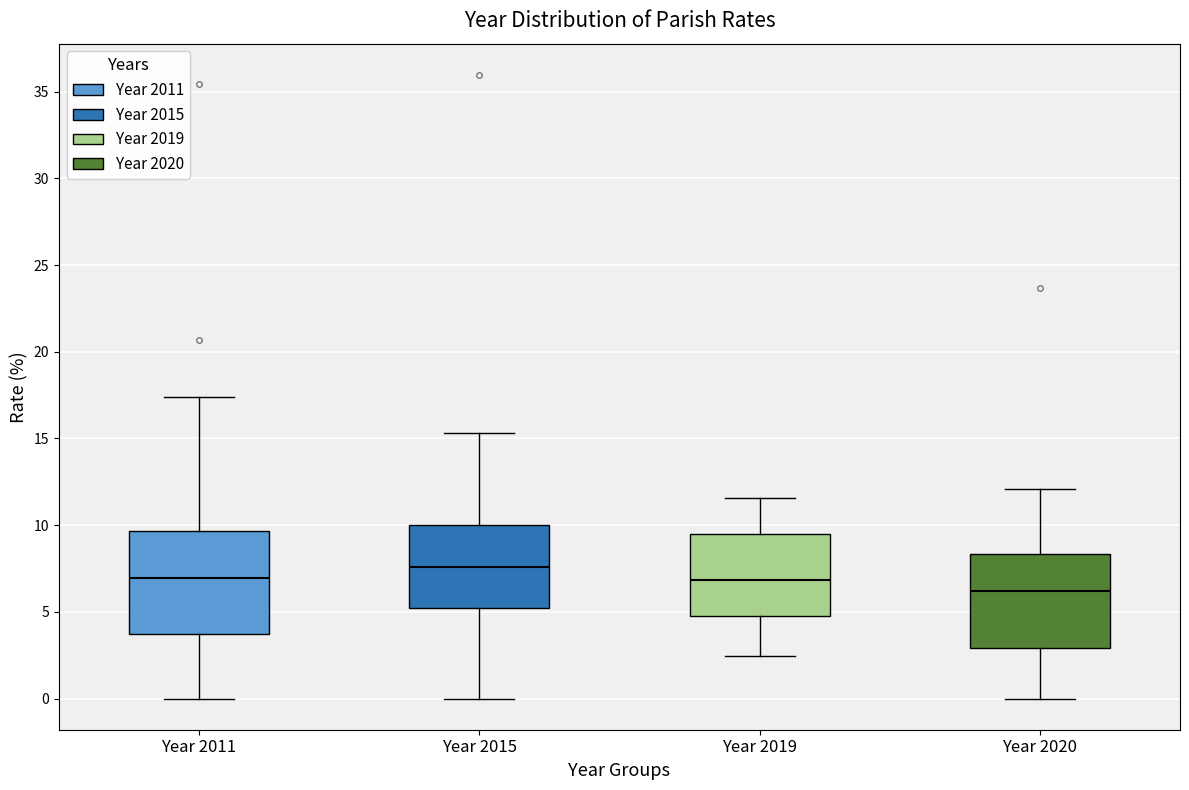

Which box has the lowest median line?

Year 2020